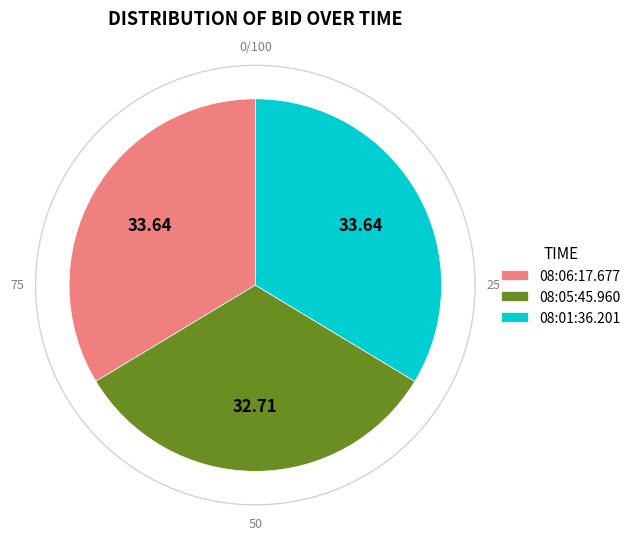

Does any single category account for the majority?

No